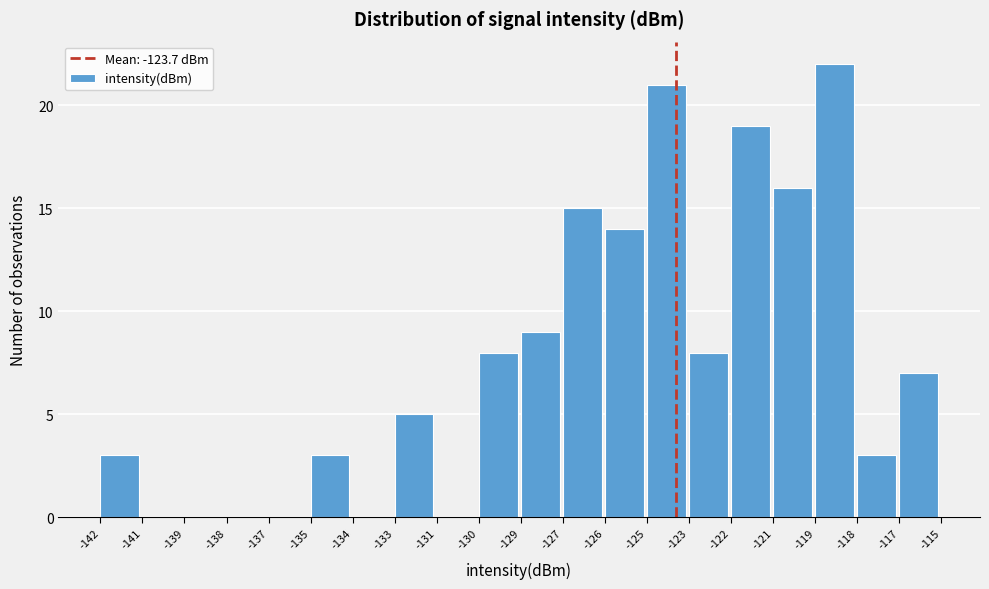

Reading left to right, what are all the values shown in this chart?

-142=3	-141=0	-139=0	-138=0	-137=0	-135=3	-134=0	-133=5	-131=0	-130=8	-129=9	-127=15	-126=14	-125=21	-123=8	-122=19	-121=16	-119=22	-118=3	-117=7